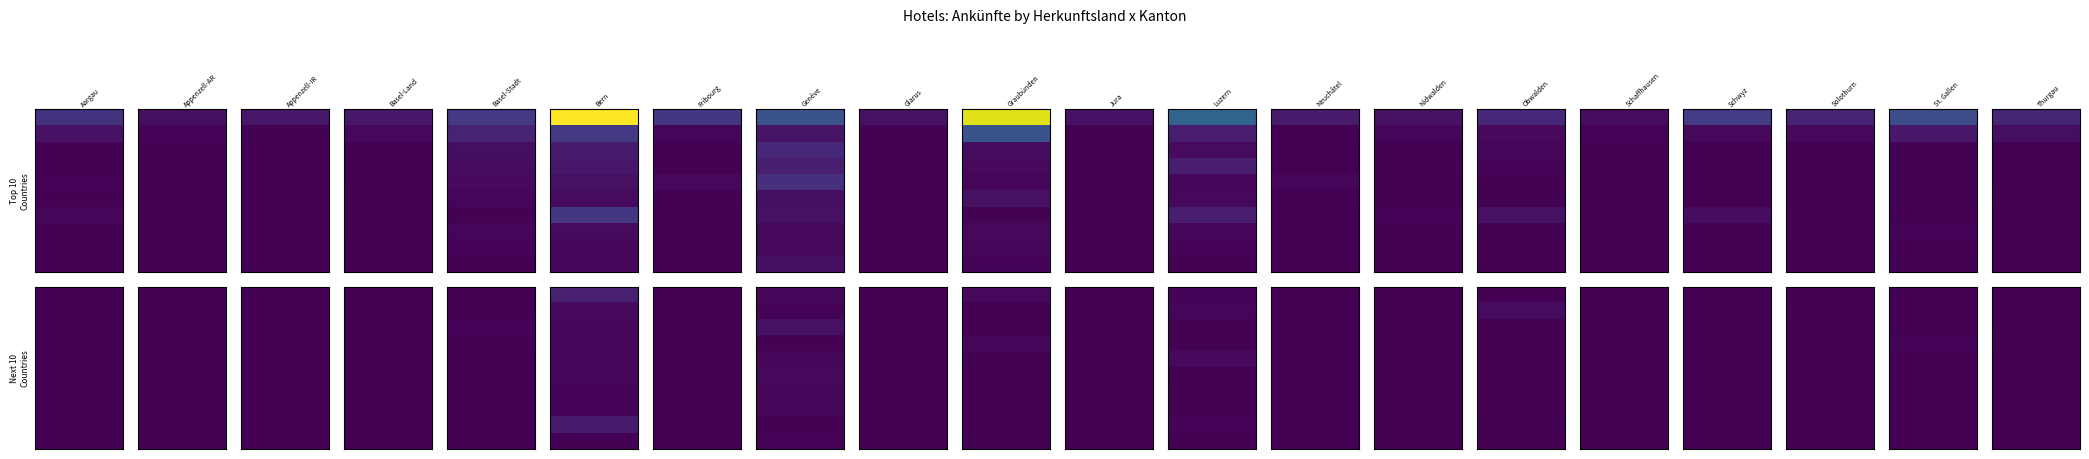

Where is Frankreich nearest to the value 79535?

Italien